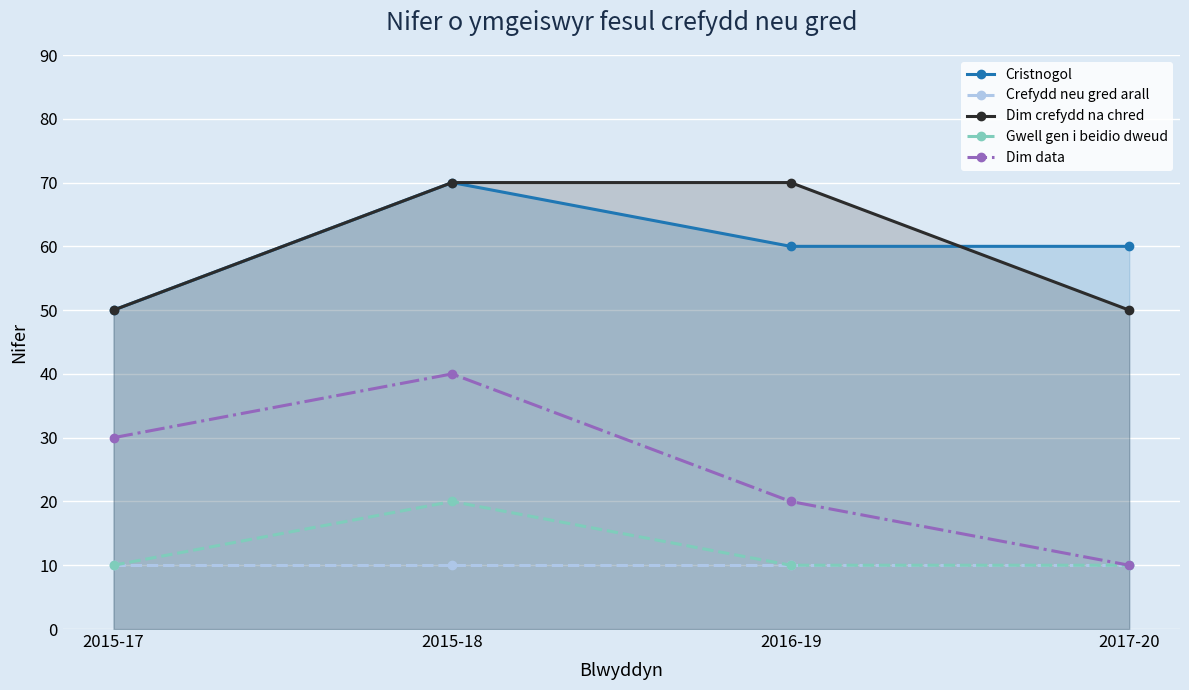

True or false: Dim data has a value of 10 at 2017-20.

True